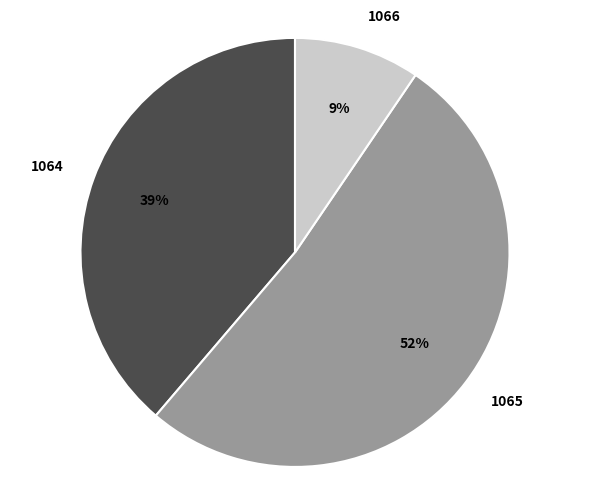

To the nearest percent, what is the combined percentage of 1065 and 1064?

91%